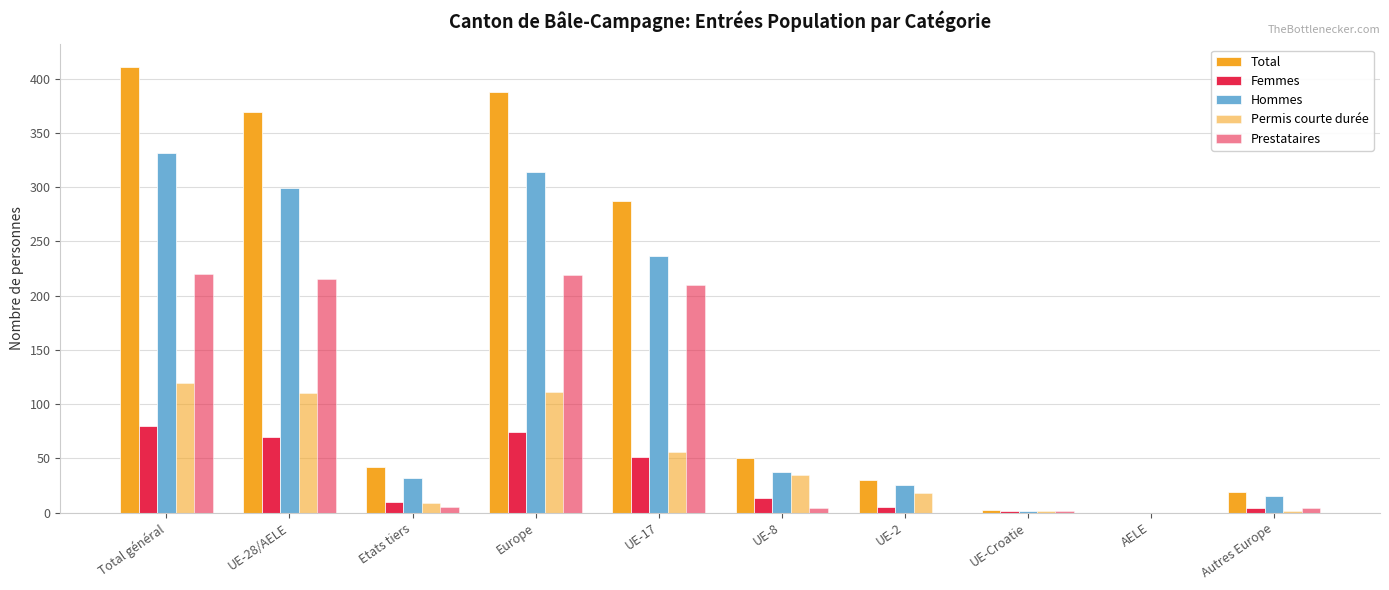

Which series changed the most between Etats tiers and UE-17?

Total